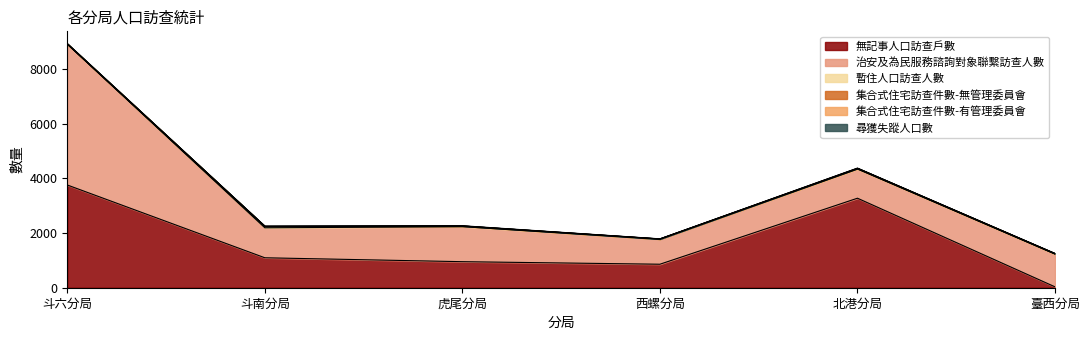

True or false: 集合式住宅訪查件數-有管理委員會 and 無記事人口訪查戶數 intersect in this chart.

False